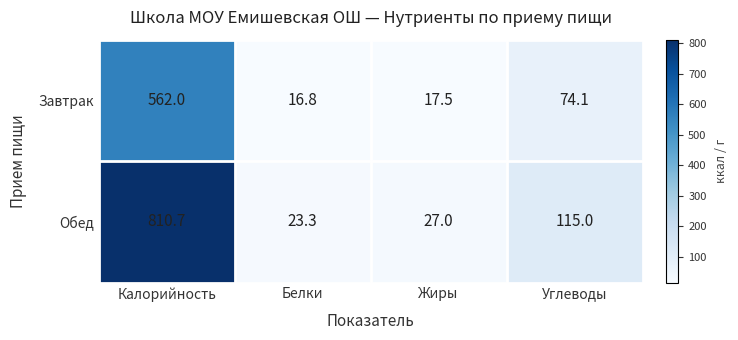

Is it true that Завтрак equals 562.0 at Калорийность?

True